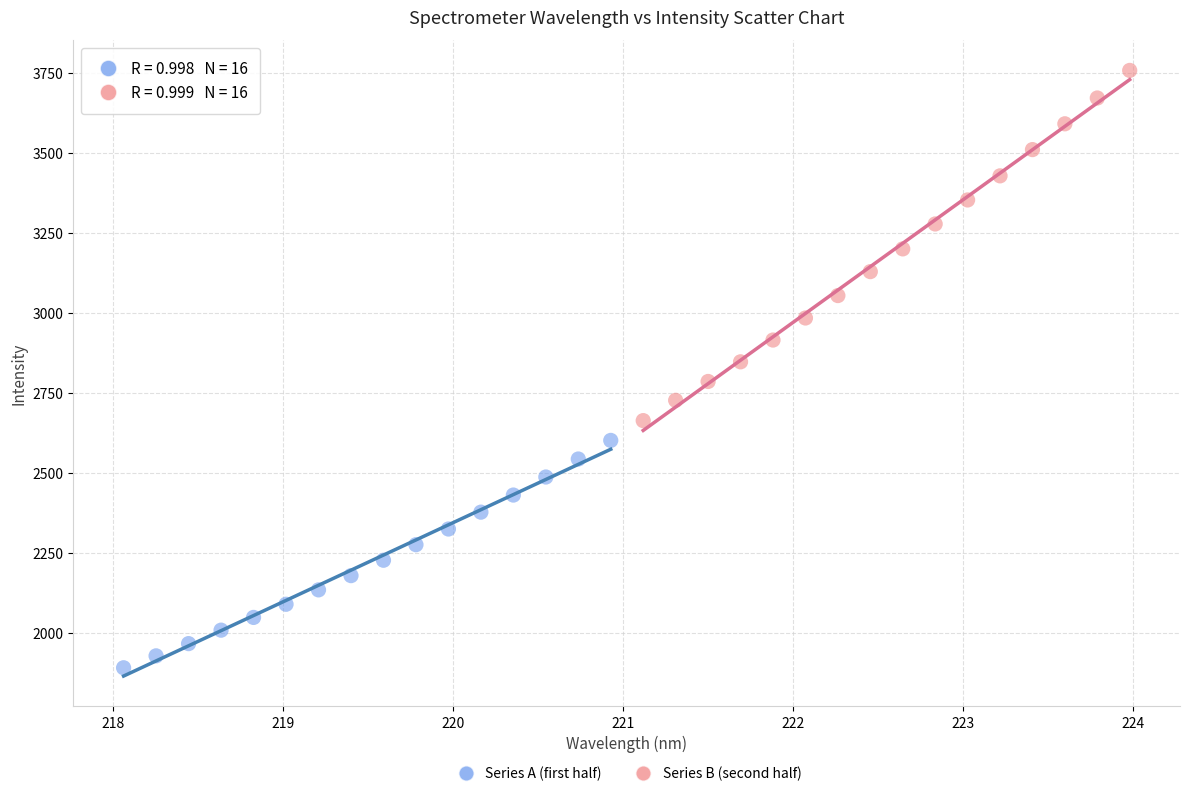

Which series has the widest spread of Y values?

Series B (second half)